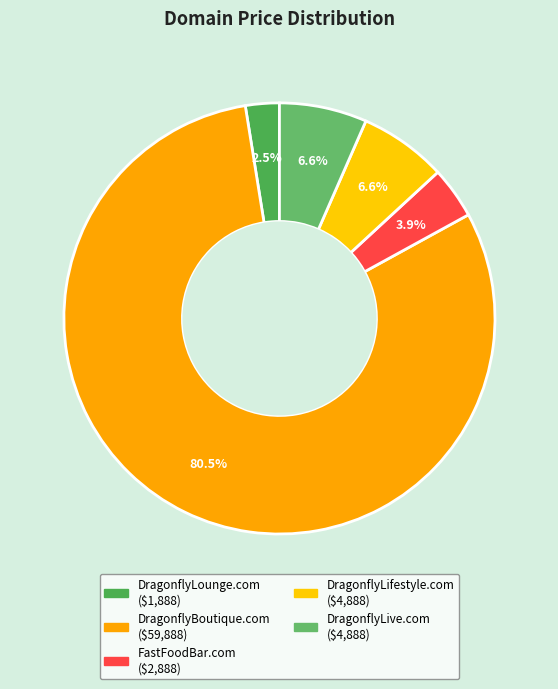

How many segments does this pie chart have?

5